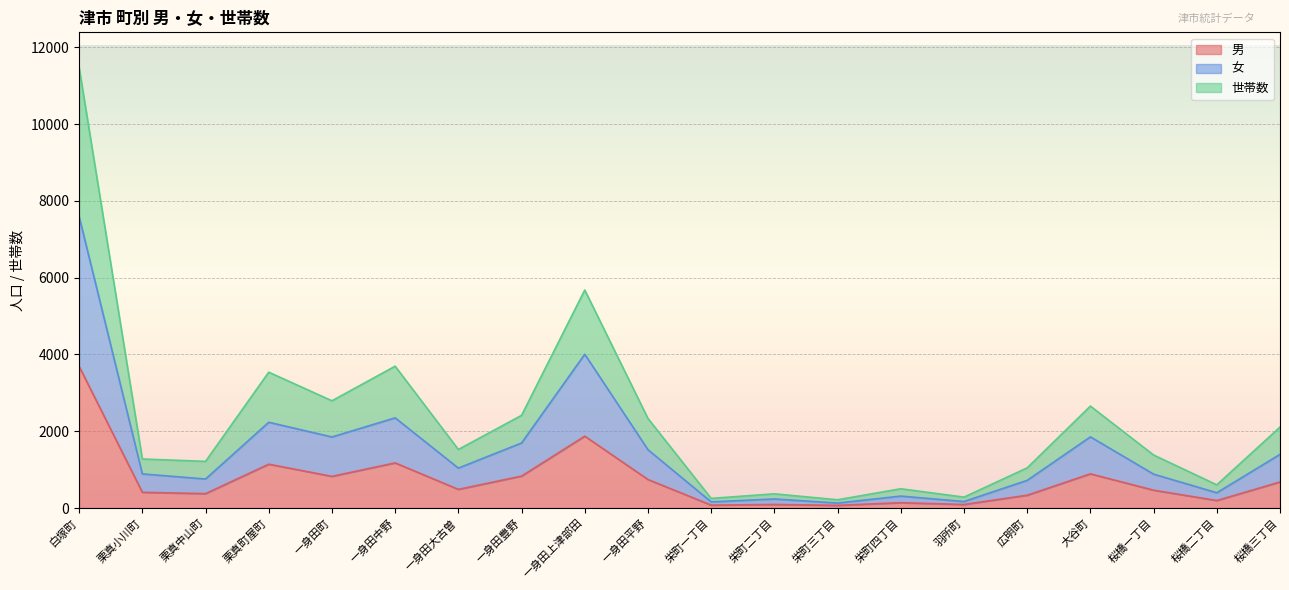

Reading right to left, list all the values displayed in this chart.

男: 679	196	465	891	334	92	139	70	93	76	743	1872	832	486	1176	825	1142	375	410	3688
女: 1398	398	883	1854	721	170	311	130	236	160	1519	4006	1695	1040	2349	1851	2234	756	889	7588
世帯数: 2108	604	1381	2655	1046	284	502	215	370	251	2333	5678	2414	1525	3694	2793	3538	1215	1277	11471